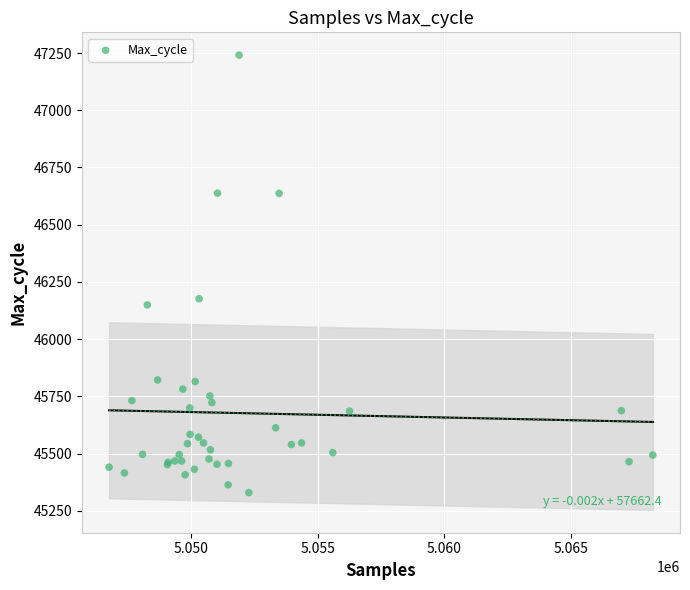

What Y value in the scatter plot is closest to 46285?

46177